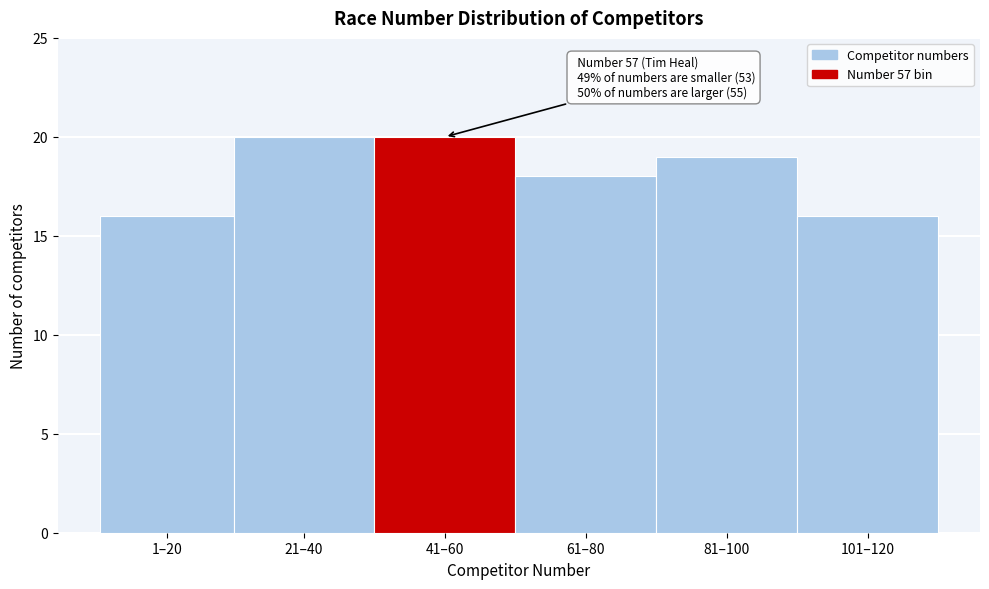

Reading left to right, what are all the values shown in this chart?

16	20	20	18	19	16